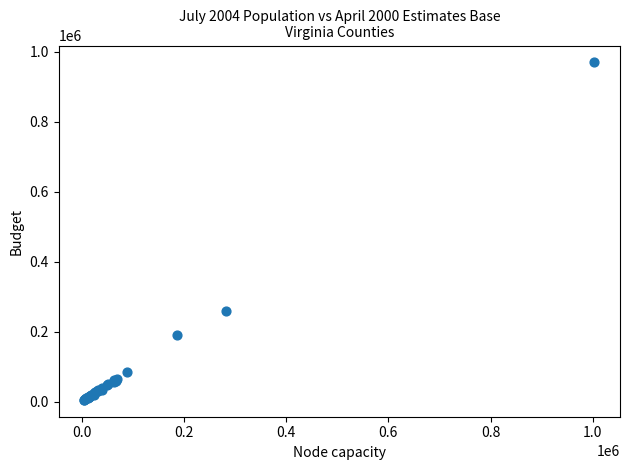

What Y value in the scatter plot is closest to 487398?

259903